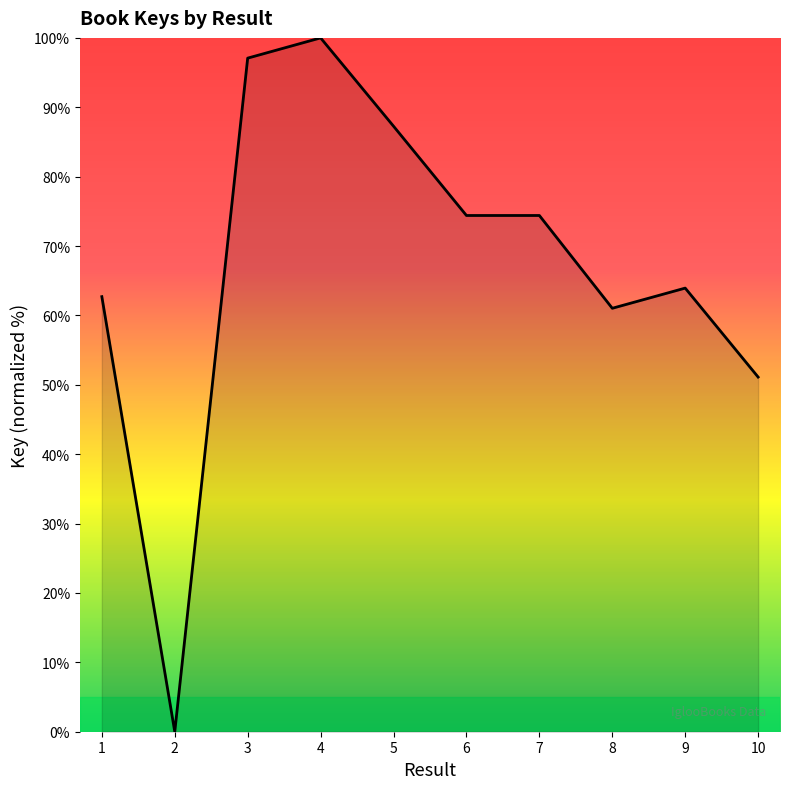

What is the maximum value shown in the chart?

100.0